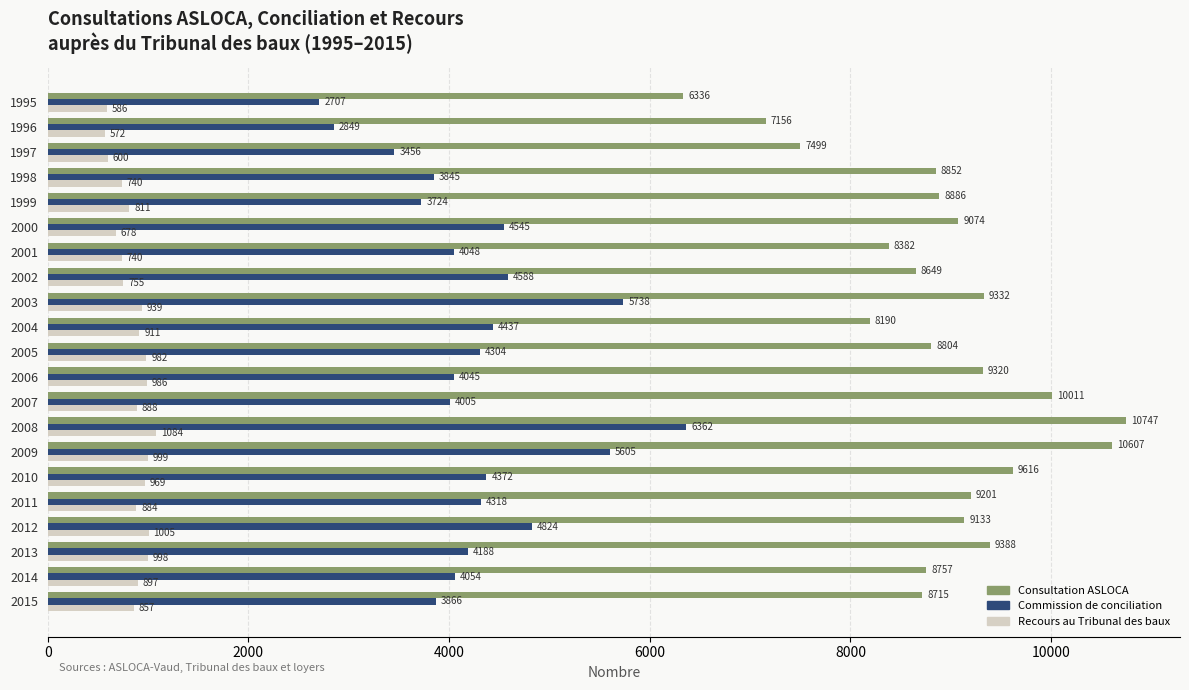

What is the difference between the maximum and minimum values in the Recours au Tribunal des baux series?

512